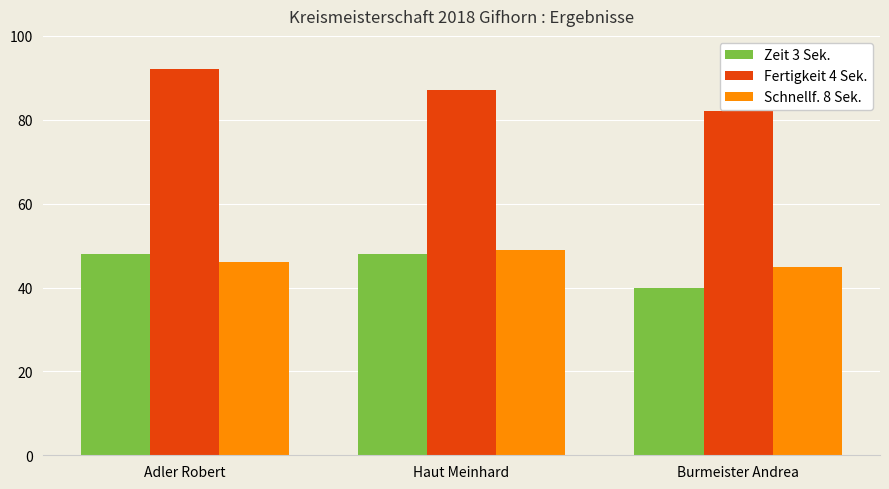

What is the sum of the Zeit 3 Sek. values at Haut Meinhard and Adler Robert?

96